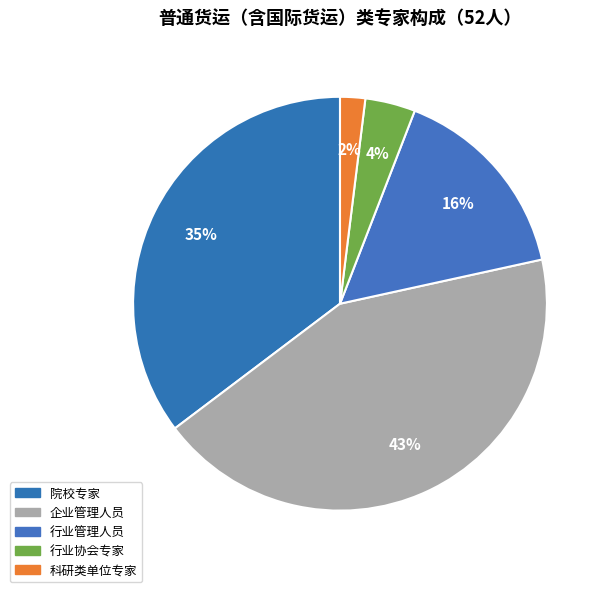

How many slices are in this pie chart?

5